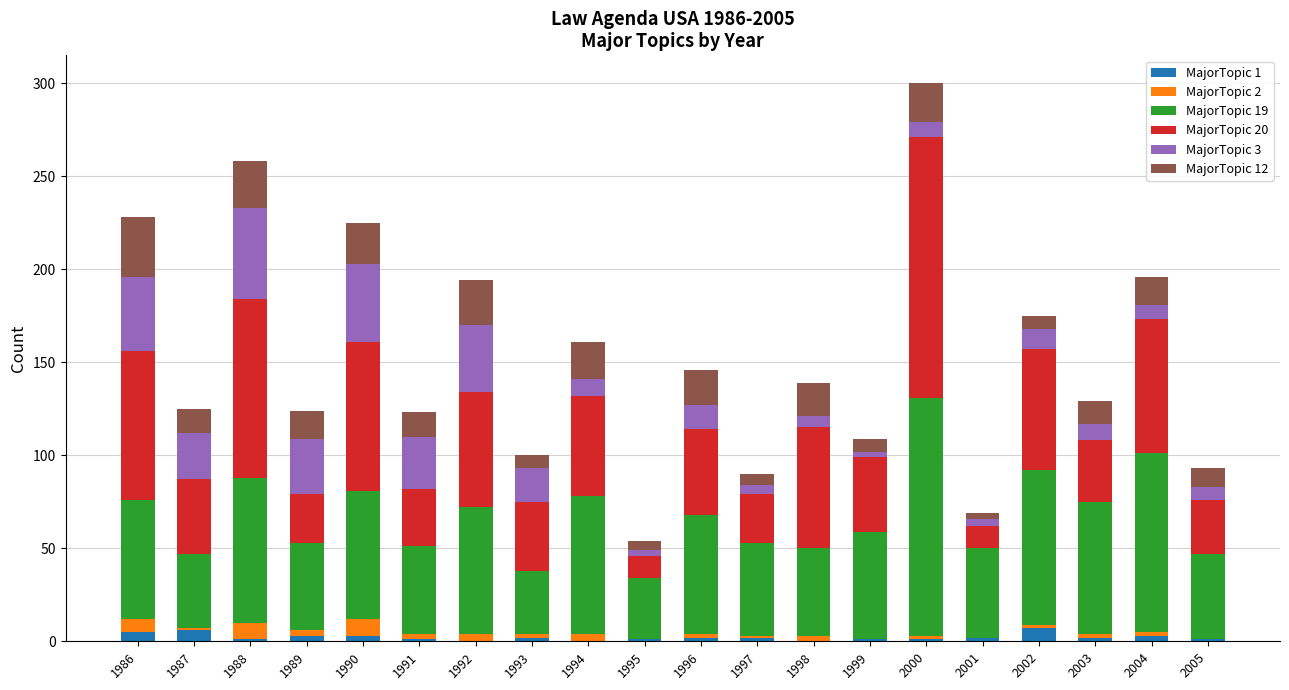

The value of MajorTopic 2 at 1993 is 3. True or false?

False